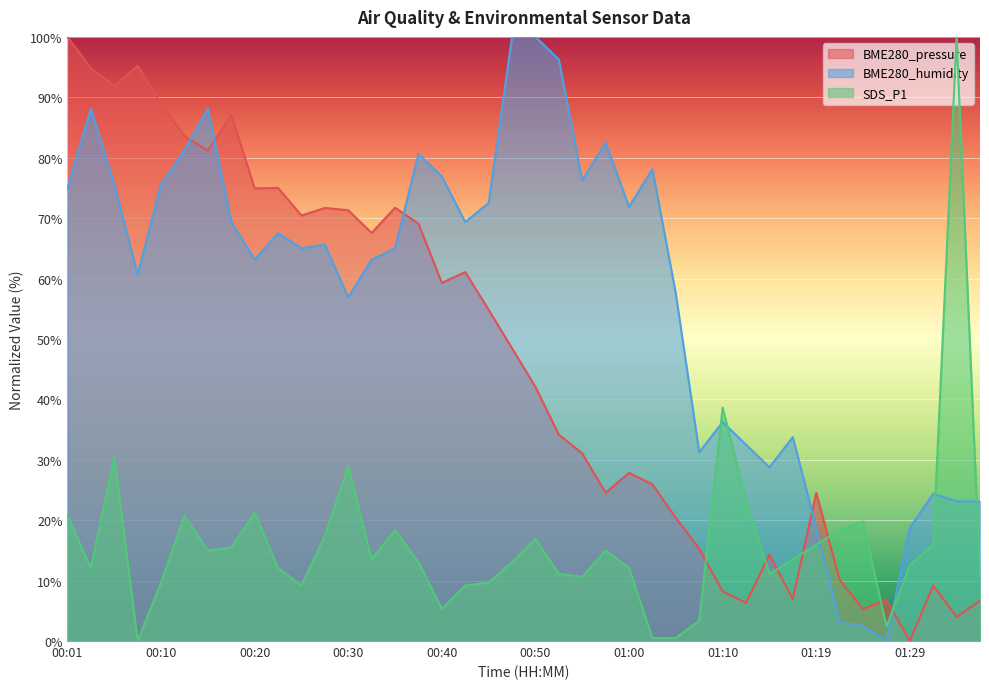

Is it true that BME280_humidity equals 80.6 at 00:37?

True